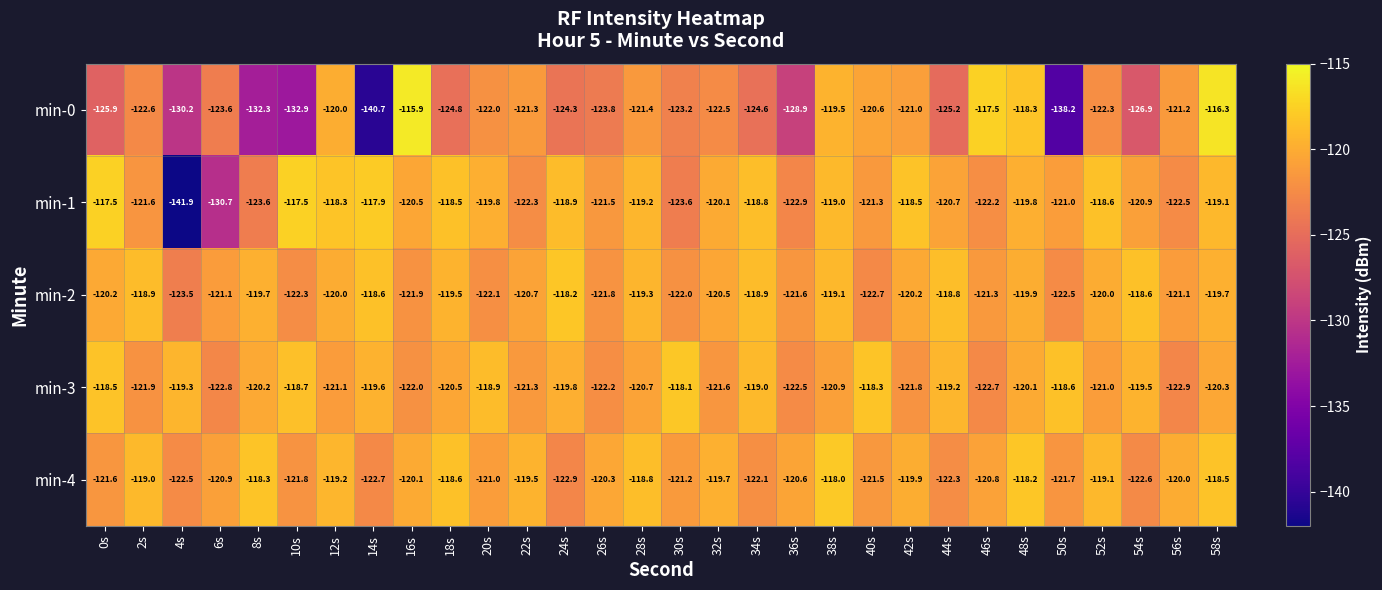

Where is min-0 nearest to the value -128?

36s